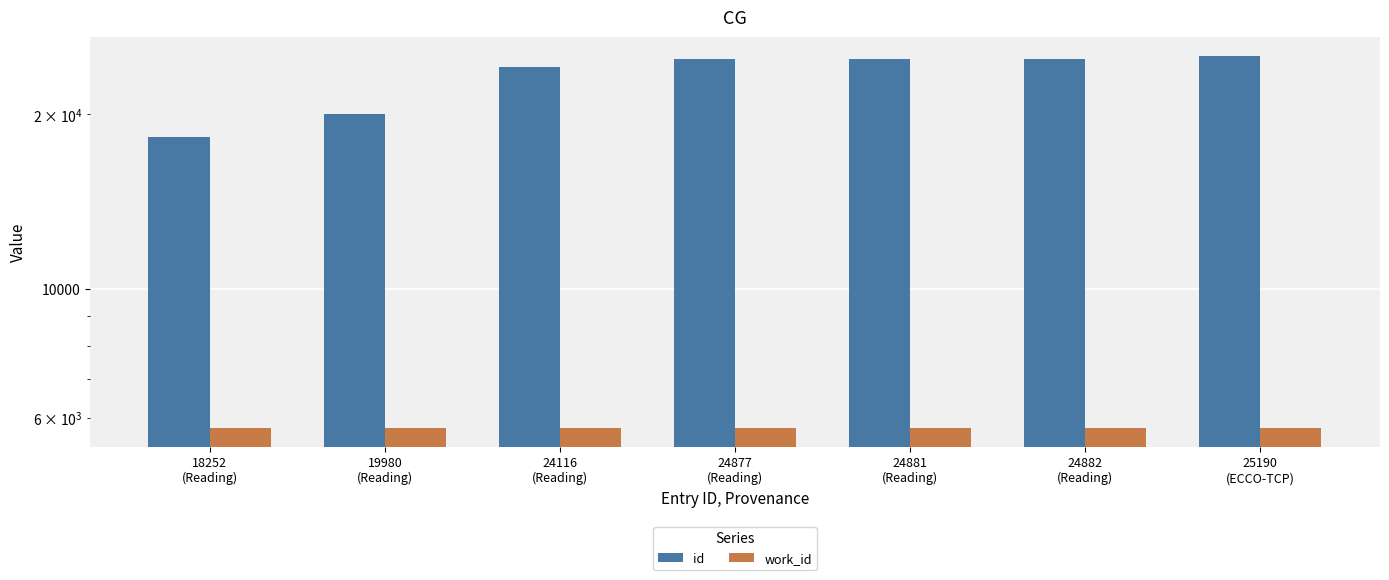

Which label corresponds to the smallest value in the chart?

18252
(Reading)